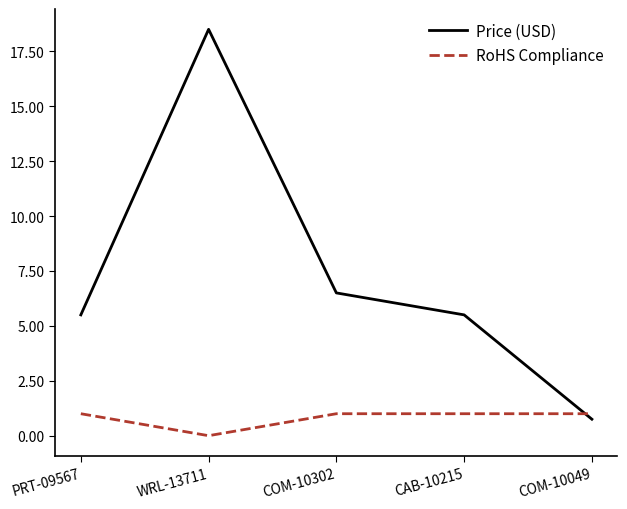

Which series ends up on top after the final intersection of RoHS Compliance and Price (USD)?

RoHS Compliance